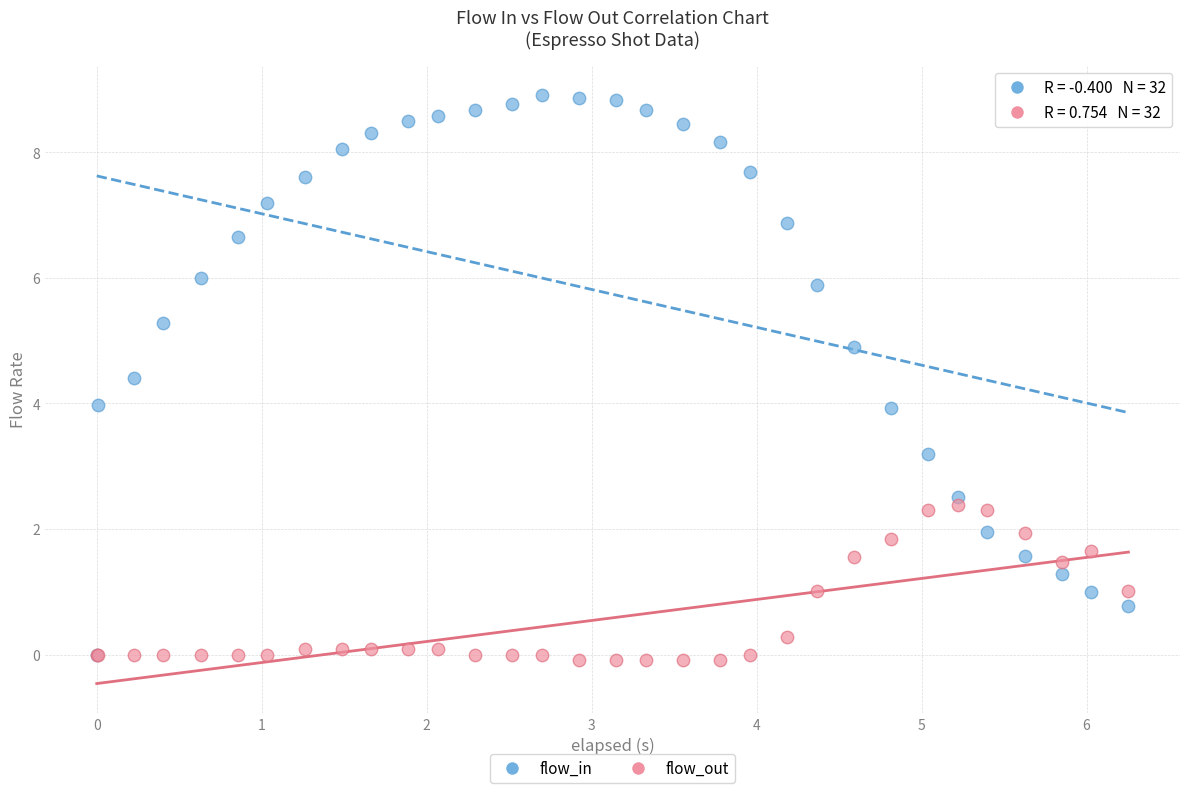

What are all the series names shown in the legend?

flow_in, flow_out